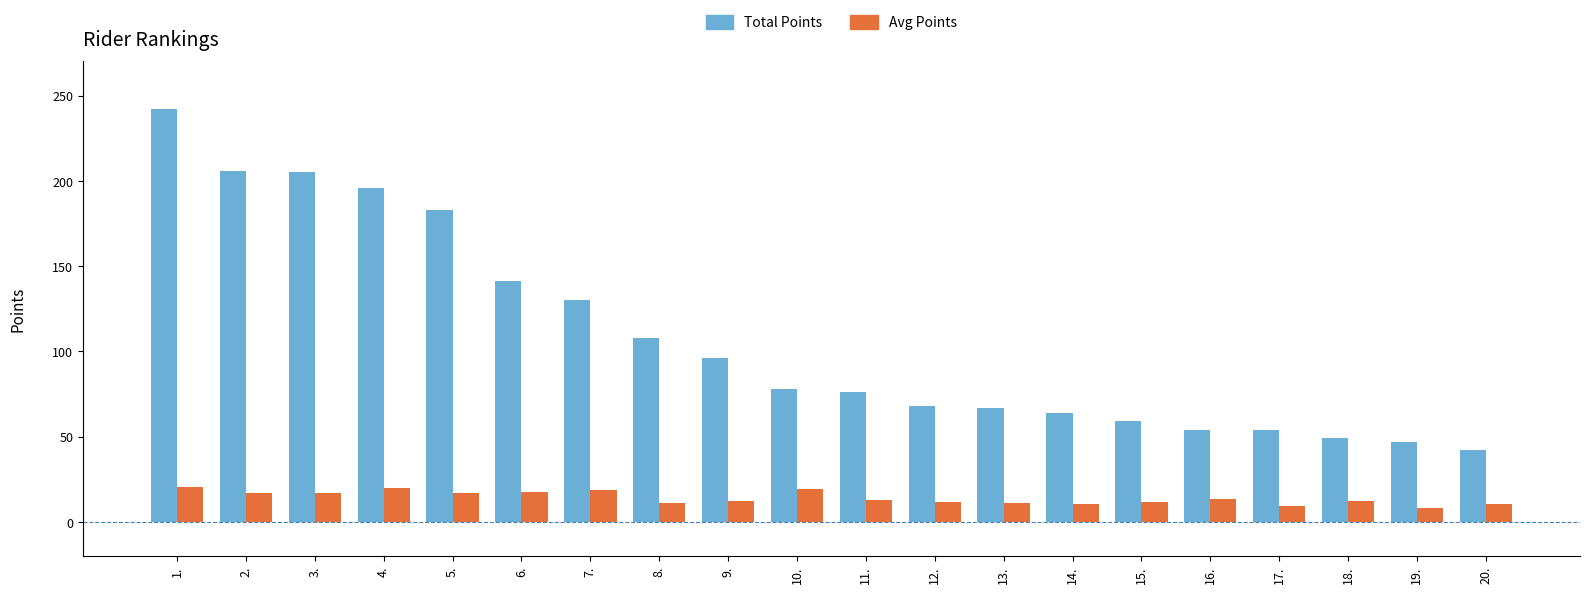

What is the maximum value for Total Points?

242.0